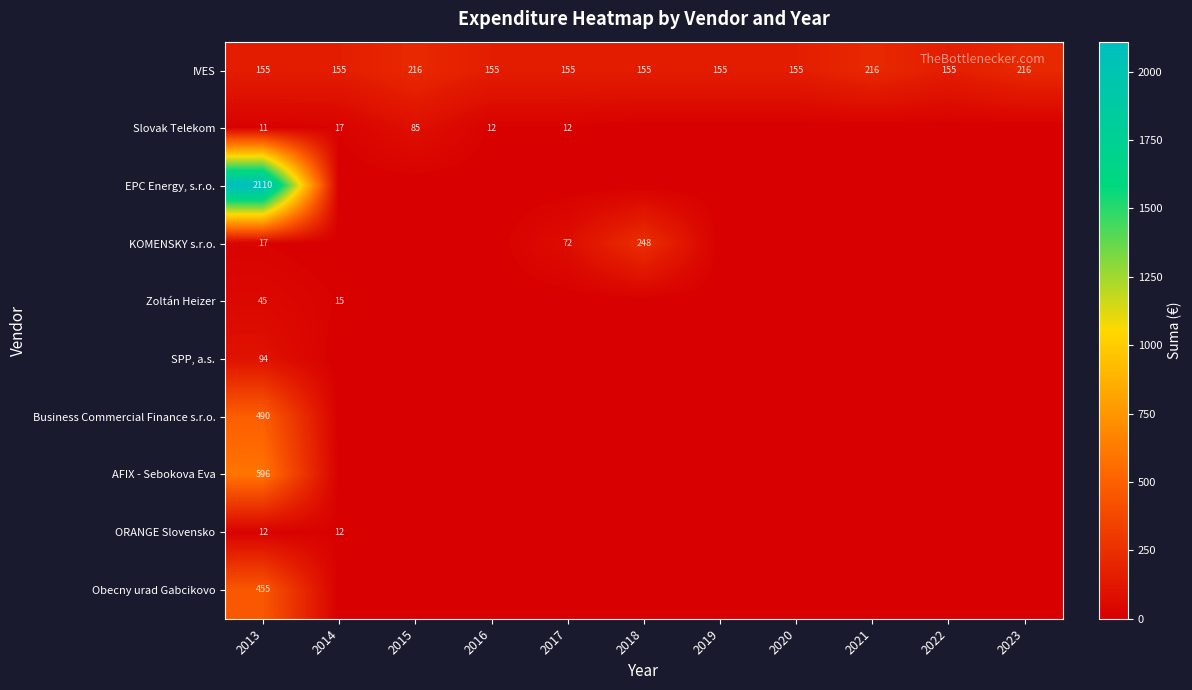

What is the total value across all series at 2013?

3985